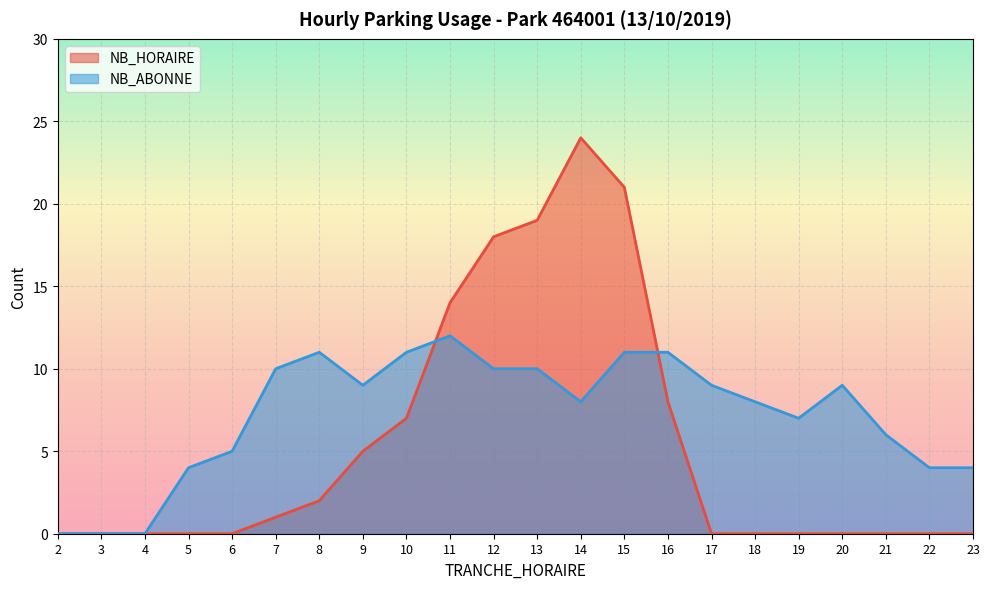

List the series in order of their overall mean, lowest first.

NB_HORAIRE, NB_ABONNE